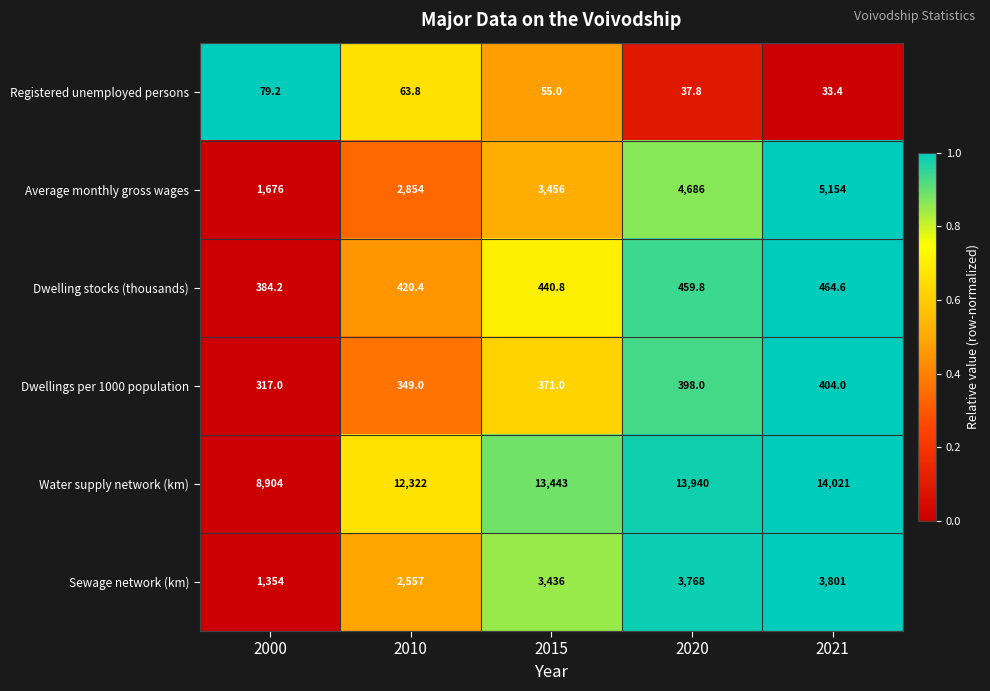

At which category is the sum across all series the highest?

2021